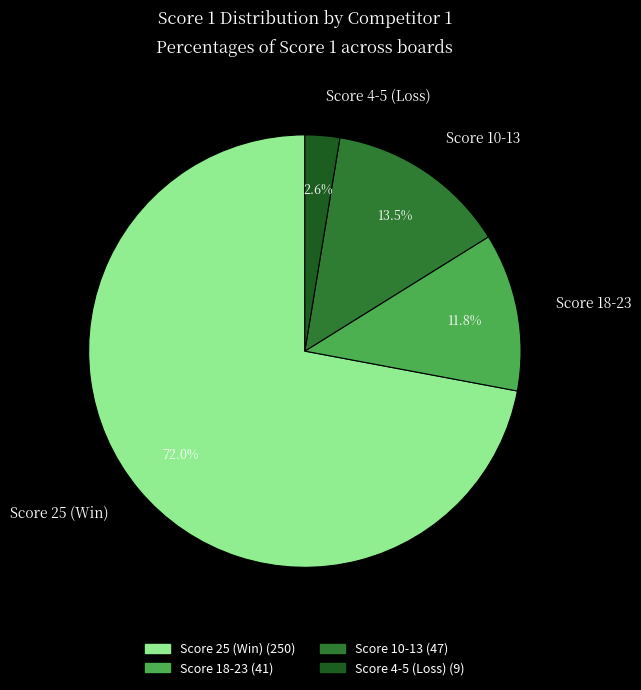

How many slices are in this pie chart?

4